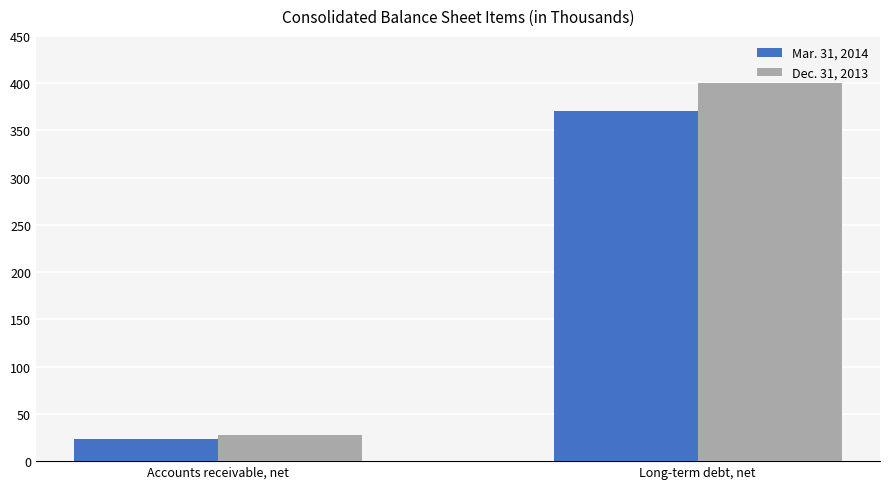

List the series in order of their overall mean, lowest first.

Mar. 31, 2014, Dec. 31, 2013